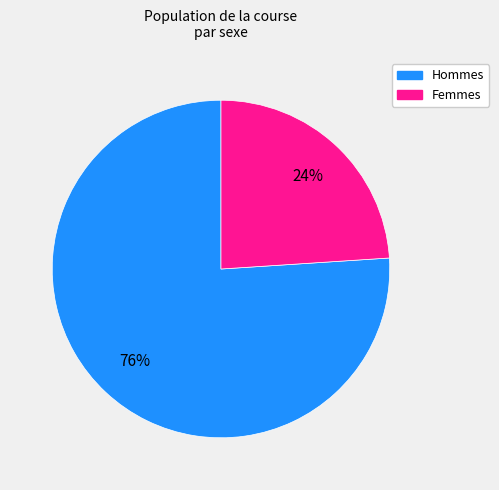

To the nearest percent, what is the average slice percentage?

50%